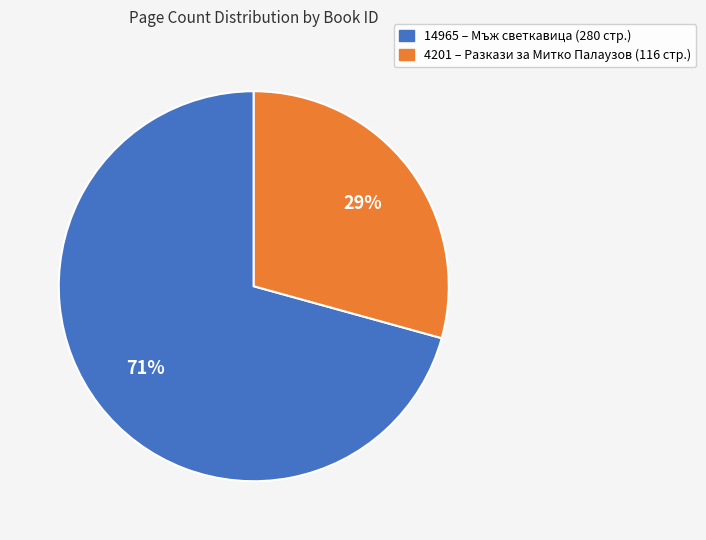

Which category accounts for the majority?

14965